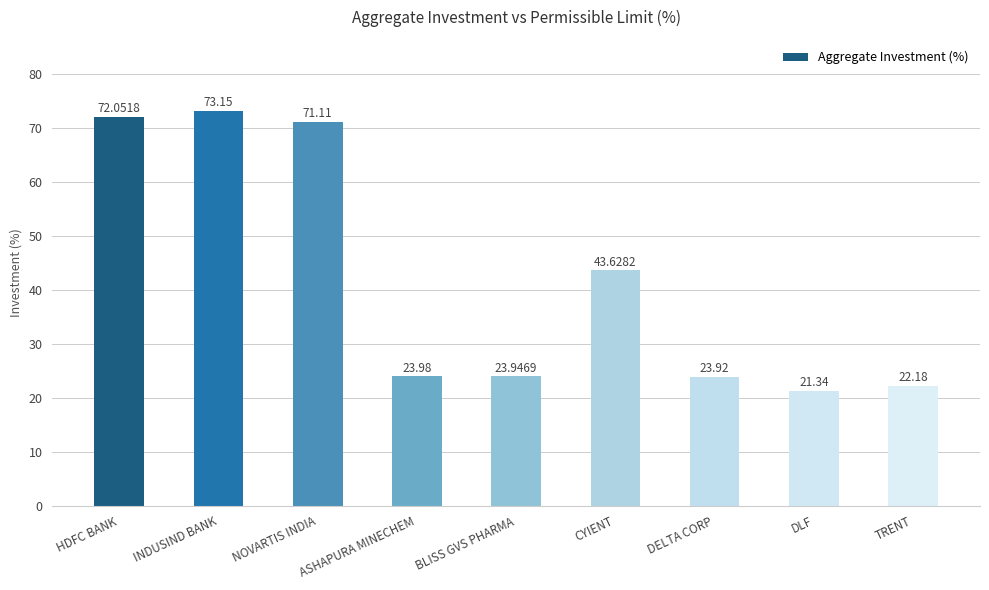

How many data points are less than 23?

2